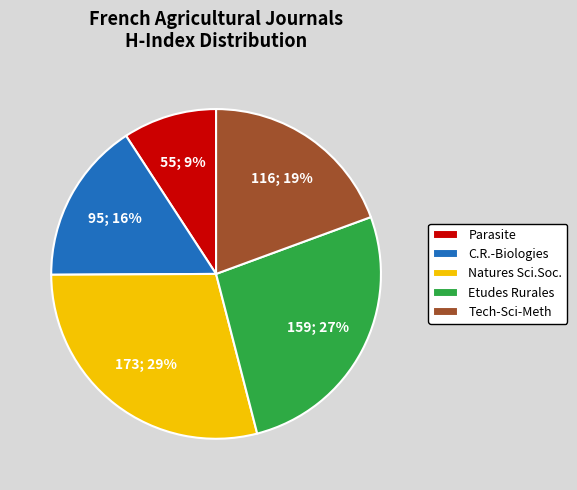

Does any single category account for the majority?

No